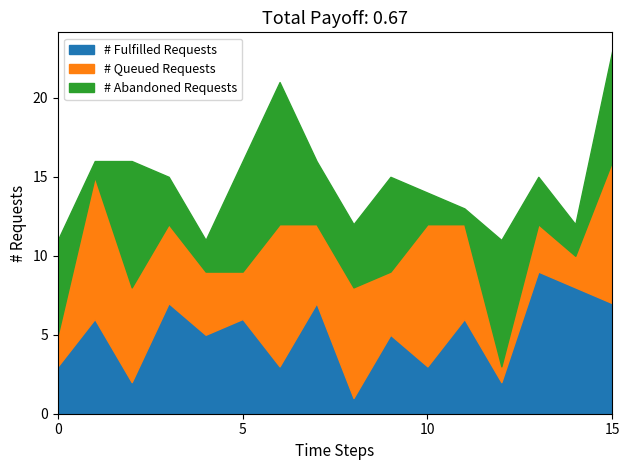

At which category is the sum across all series the highest?

15